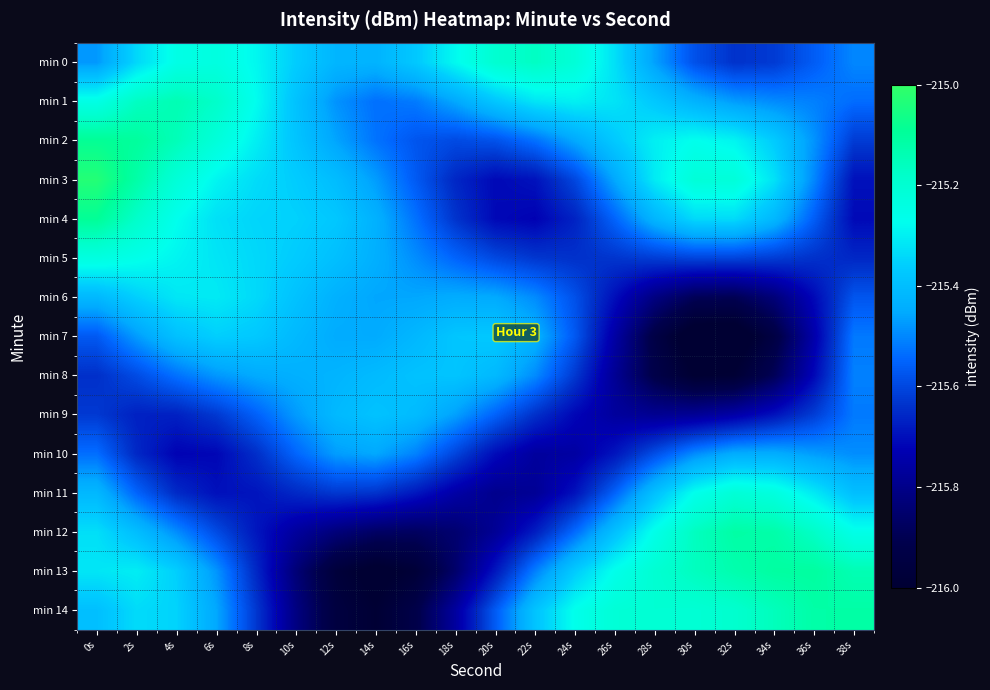

Reading left to right, what are all the values shown in this chart?

min 0: 0s=-215.5	2s=-215.3	4s=-215.3	6s=-215.2	8s=-215.3	10s=-215.4	12s=-215.4	14s=-215.4	16s=-215.4	18s=-215.3	20s=-215.2	22s=-215.2	24s=-215.2	26s=-215.3	28s=-215.5	30s=-215.6	32s=-215.6	34s=-215.6	36s=-215.6	38s=-215.5
min 1: 0s=-215.3	2s=-215.2	4s=-215.1	6s=-215.2	8s=-215.3	10s=-215.4	12s=-215.5	14s=-215.5	16s=-215.5	18s=-215.5	20s=-215.4	22s=-215.3	24s=-215.3	26s=-215.3	28s=-215.4	30s=-215.4	32s=-215.5	34s=-215.5	36s=-215.5	38s=-215.5
min 2: 0s=-215.1	2s=-215.1	4s=-215.1	6s=-215.2	8s=-215.3	10s=-215.4	12s=-215.5	14s=-215.5	16s=-215.6	18s=-215.6	20s=-215.6	22s=-215.5	24s=-215.5	26s=-215.4	28s=-215.3	30s=-215.3	32s=-215.3	34s=-215.4	36s=-215.5	38s=-215.6
min 3: 0s=-215.0	2s=-215.1	4s=-215.2	6s=-215.3	8s=-215.3	10s=-215.4	12s=-215.4	14s=-215.5	16s=-215.6	18s=-215.7	20s=-215.7	22s=-215.7	24s=-215.6	26s=-215.5	28s=-215.3	30s=-215.2	32s=-215.2	34s=-215.3	36s=-215.5	38s=-215.7
min 4: 0s=-215.1	2s=-215.2	4s=-215.3	6s=-215.3	8s=-215.3	10s=-215.4	12s=-215.4	14s=-215.4	16s=-215.5	18s=-215.6	20s=-215.7	22s=-215.7	24s=-215.7	26s=-215.5	28s=-215.4	30s=-215.3	32s=-215.3	34s=-215.4	36s=-215.6	38s=-215.7
min 5: 0s=-215.2	2s=-215.3	4s=-215.3	6s=-215.3	8s=-215.3	10s=-215.4	12s=-215.4	14s=-215.4	16s=-215.5	18s=-215.5	20s=-215.6	22s=-215.6	24s=-215.6	26s=-215.6	28s=-215.6	30s=-215.6	32s=-215.6	34s=-215.6	36s=-215.6	38s=-215.7
min 6: 0s=-215.4	2s=-215.4	4s=-215.3	6s=-215.3	8s=-215.3	10s=-215.4	12s=-215.4	14s=-215.5	16s=-215.5	18s=-215.4	20s=-215.5	22s=-215.5	24s=-215.6	26s=-215.7	28s=-215.8	30s=-215.9	32s=-215.9	34s=-215.8	36s=-215.7	38s=-215.6
min 7: 0s=-215.6	2s=-215.5	4s=-215.4	6s=-215.4	8s=-215.4	10s=-215.4	12s=-215.4	14s=-215.4	16s=-215.4	18s=-215.4	20s=-215.4	22s=-215.4	24s=-215.6	26s=-215.8	28s=-215.9	30s=-216.0	32s=-216.1	34s=-215.9	36s=-215.7	38s=-215.5
min 8: 0s=-215.6	2s=-215.6	4s=-215.5	6s=-215.5	8s=-215.5	10s=-215.4	12s=-215.4	14s=-215.4	16s=-215.4	18s=-215.4	20s=-215.4	22s=-215.5	24s=-215.6	26s=-215.8	28s=-215.9	30s=-216.0	32s=-216.0	34s=-215.9	36s=-215.7	38s=-215.5
min 9: 0s=-215.6	2s=-215.7	4s=-215.7	6s=-215.6	8s=-215.6	10s=-215.5	12s=-215.4	14s=-215.4	16s=-215.4	18s=-215.5	20s=-215.6	22s=-215.6	24s=-215.7	26s=-215.8	28s=-215.8	30s=-215.8	32s=-215.7	34s=-215.7	36s=-215.6	38s=-215.5
min 10: 0s=-215.5	2s=-215.7	4s=-215.7	6s=-215.7	8s=-215.6	10s=-215.5	12s=-215.5	14s=-215.5	16s=-215.5	18s=-215.6	20s=-215.7	22s=-215.8	24s=-215.8	26s=-215.7	28s=-215.6	30s=-215.5	32s=-215.4	34s=-215.4	36s=-215.5	38s=-215.5
min 11: 0s=-215.4	2s=-215.5	4s=-215.7	6s=-215.7	8s=-215.7	10s=-215.7	12s=-215.6	14s=-215.6	16s=-215.7	18s=-215.7	20s=-215.8	22s=-215.8	24s=-215.7	26s=-215.6	28s=-215.4	30s=-215.3	32s=-215.2	34s=-215.2	36s=-215.3	38s=-215.4
min 12: 0s=-215.3	2s=-215.4	4s=-215.5	6s=-215.6	8s=-215.7	10s=-215.8	12s=-215.8	14s=-215.9	16s=-215.9	18s=-215.8	20s=-215.8	22s=-215.7	24s=-215.5	26s=-215.4	28s=-215.3	30s=-215.2	32s=-215.1	34s=-215.1	36s=-215.2	38s=-215.3
min 13: 0s=-215.3	2s=-215.3	4s=-215.4	6s=-215.5	8s=-215.7	10s=-215.8	12s=-216.0	14s=-216.0	16s=-216.0	18s=-215.9	20s=-215.7	22s=-215.5	24s=-215.4	26s=-215.3	28s=-215.2	30s=-215.2	32s=-215.1	34s=-215.1	36s=-215.1	38s=-215.1
min 14: 0s=-215.4	2s=-215.3	4s=-215.4	6s=-215.5	8s=-215.6	10s=-215.8	12s=-216.0	14s=-216.0	16s=-215.9	18s=-215.8	20s=-215.6	22s=-215.4	24s=-215.3	26s=-215.2	28s=-215.2	30s=-215.2	32s=-215.2	34s=-215.2	36s=-215.1	38s=-215.1